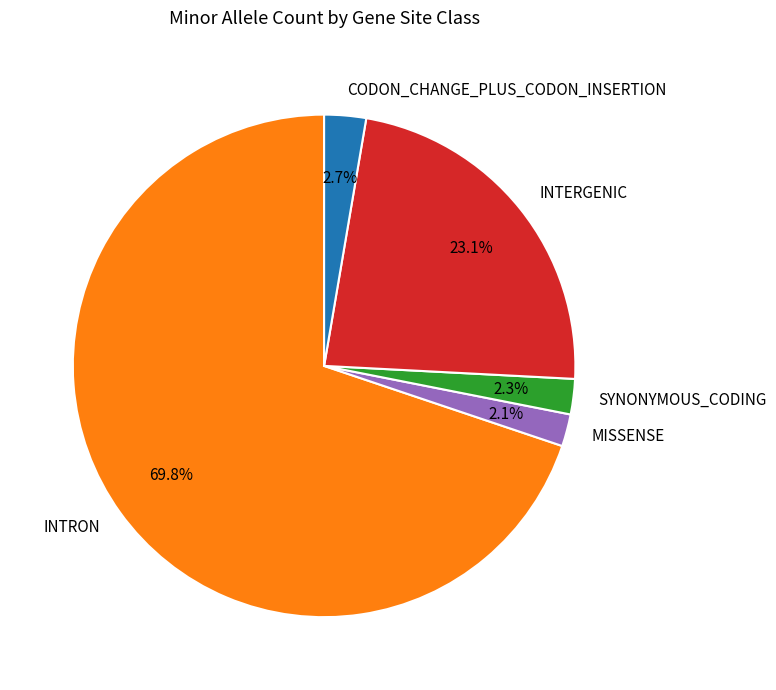

Which category has the biggest portion of the pie?

INTRON